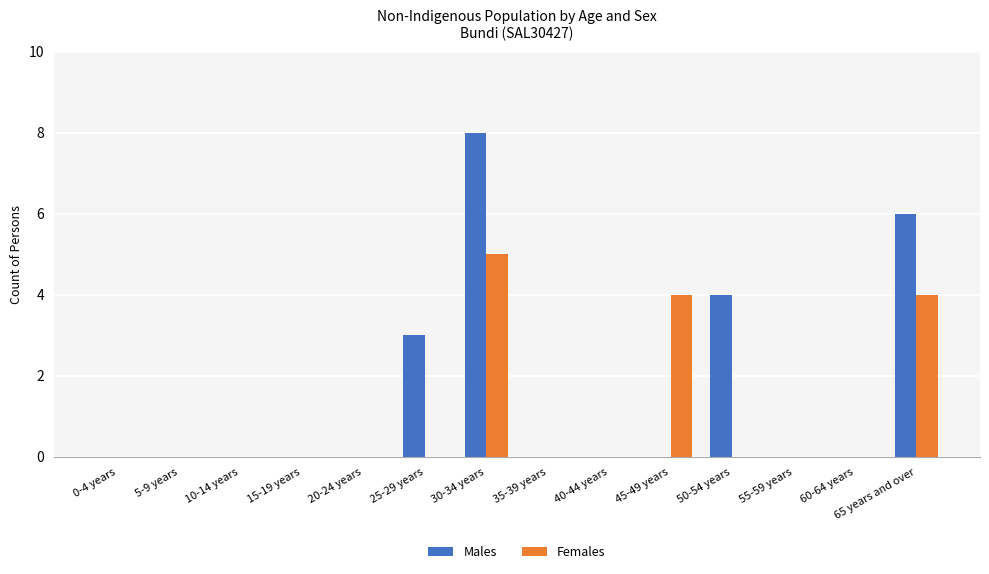

At which category is the sum across all series the highest?

30-34 years